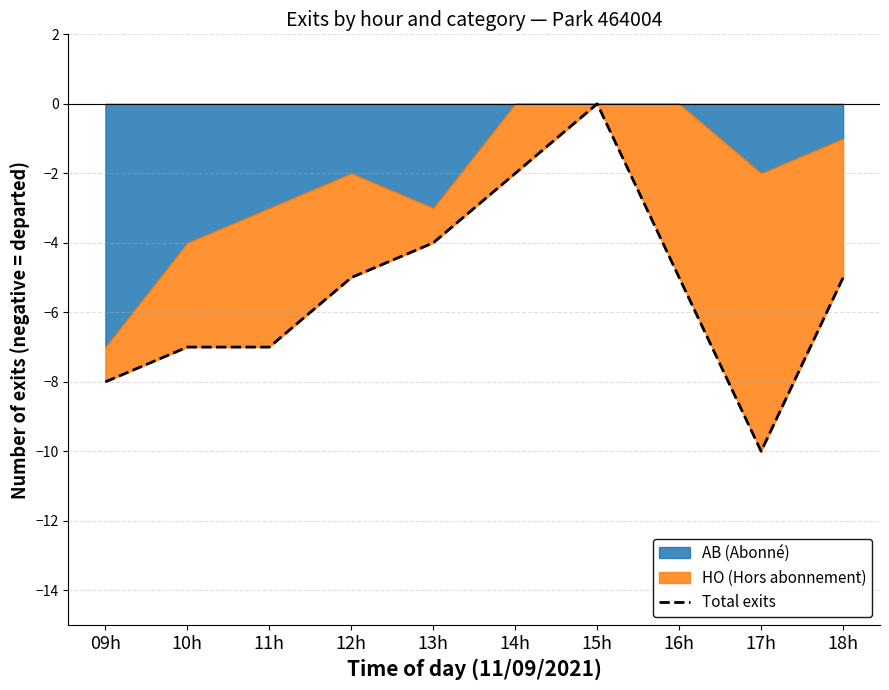

Is it true that the value at 10h is -11?

False